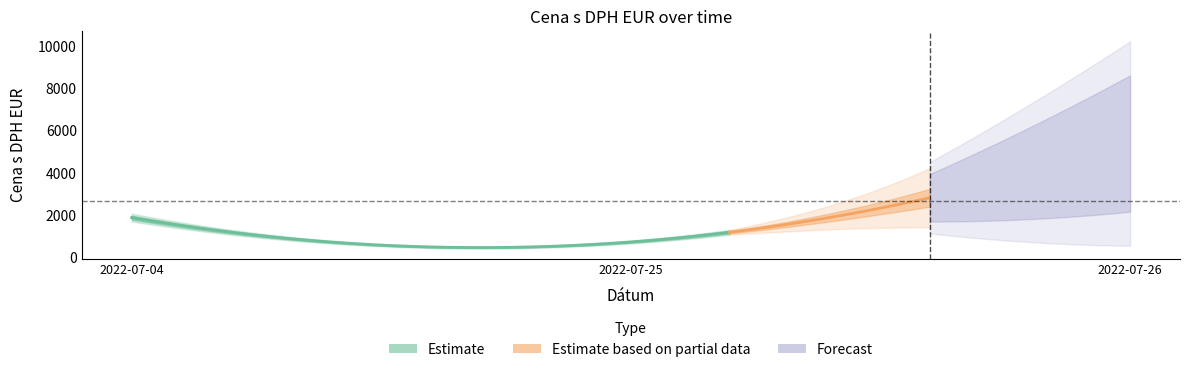

List the labels in order of value, smallest first.

2022-07-25, 2022-07-04, 2022-07-26